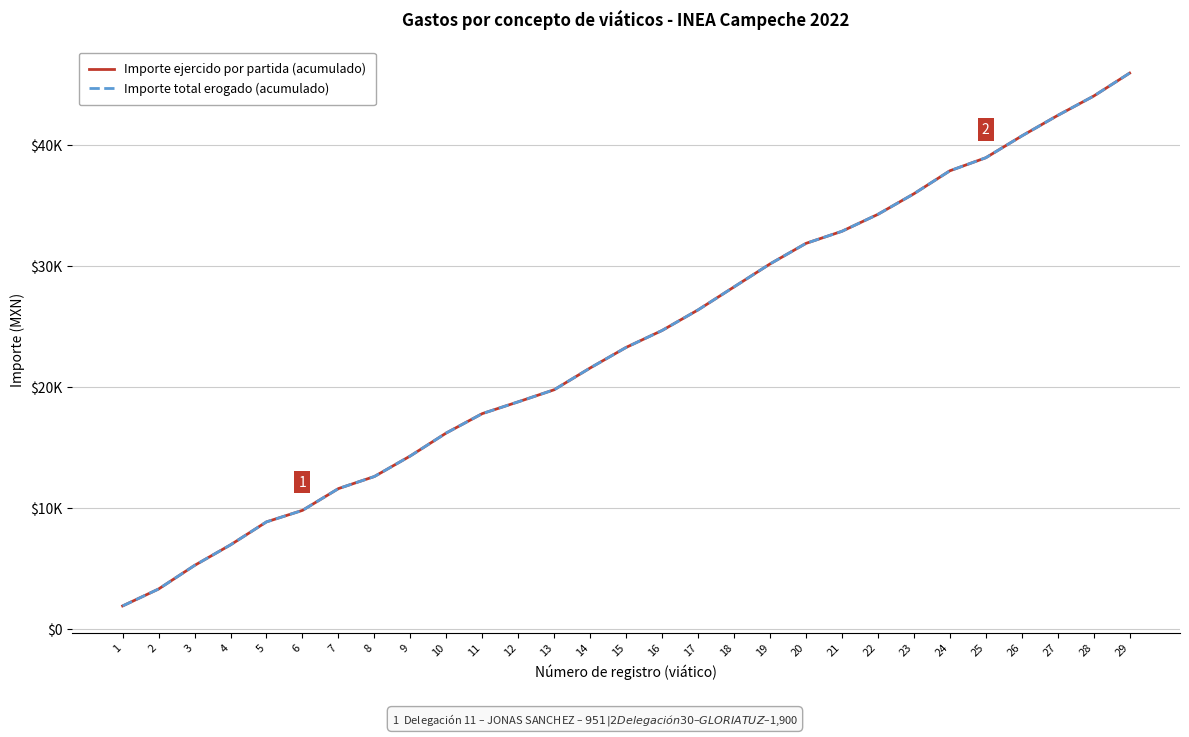

How many data points in Importe total erogado (acumulado) are above 23276?

14